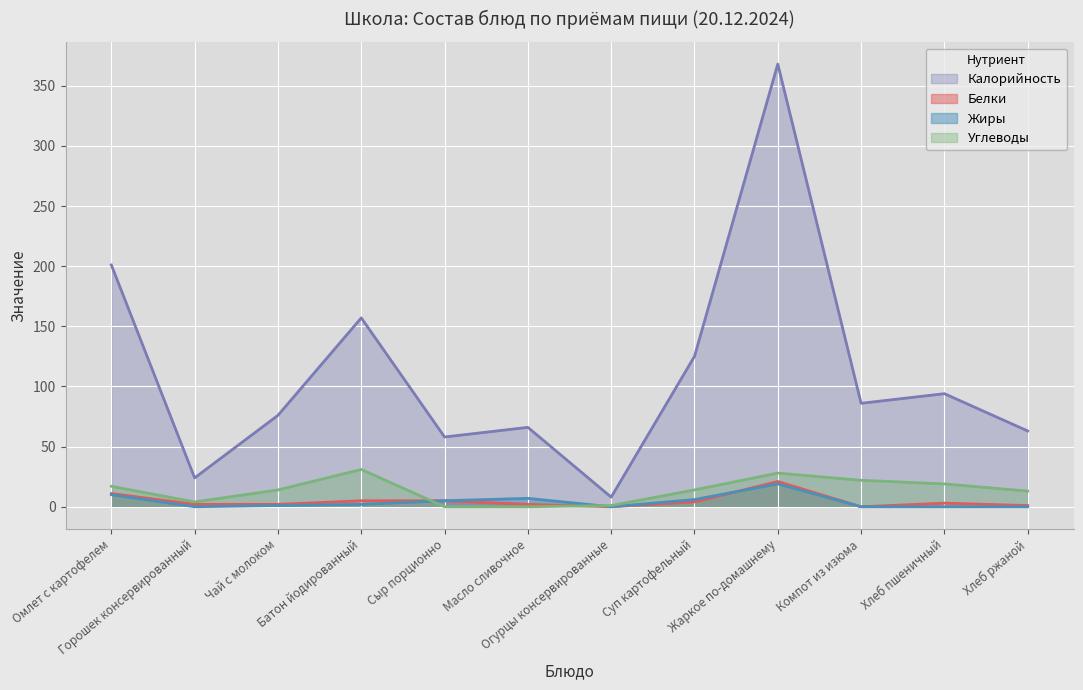

How many distinct data groups are displayed?

4